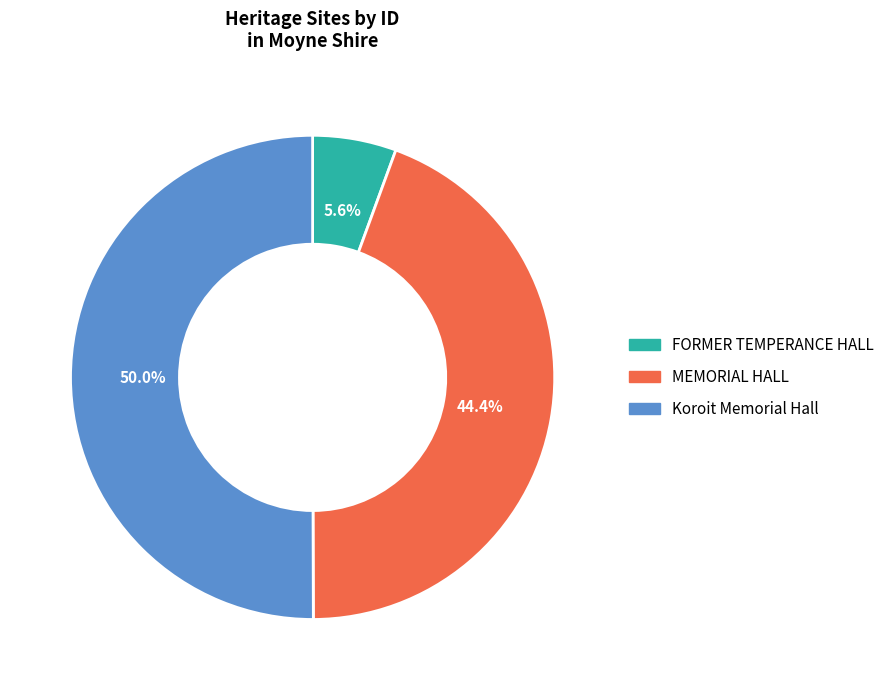

What is the largest slice in the pie chart?

Koroit Memorial Hall